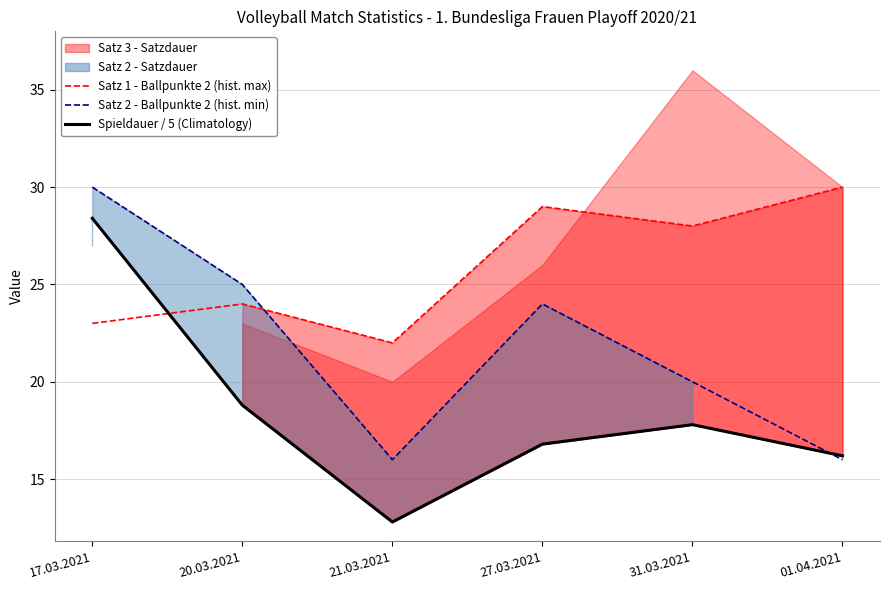

What is the sum of the Satz 1 - Ballpunkte 2 (hist. max) values at 21.03.2021 and 17.03.2021?

45.0